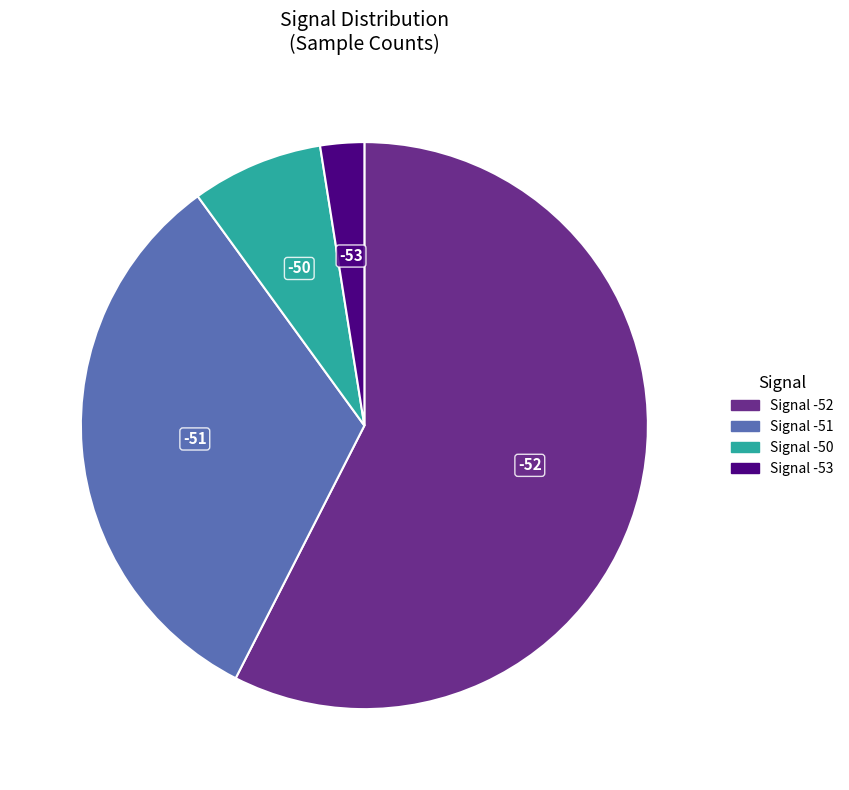

Is there a majority slice in this chart?

Yes